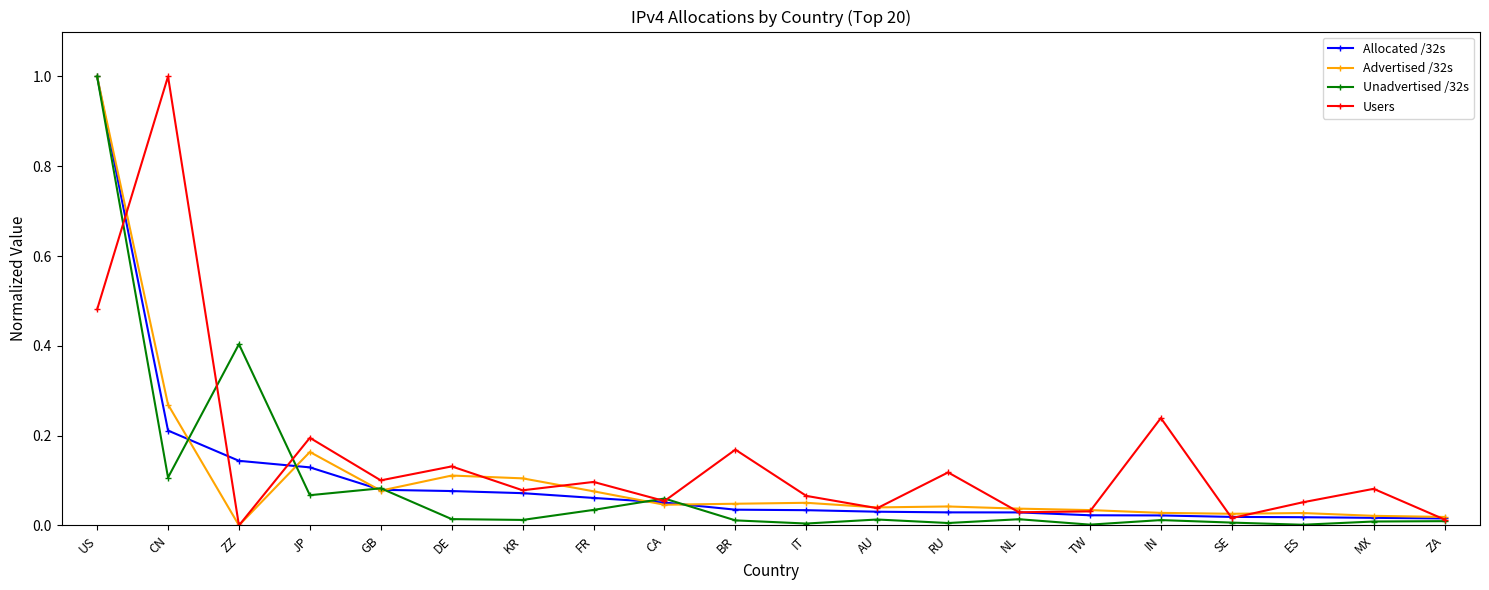

Is the value of Unadvertised /32s at TW greater than the value of Users at AU?

No